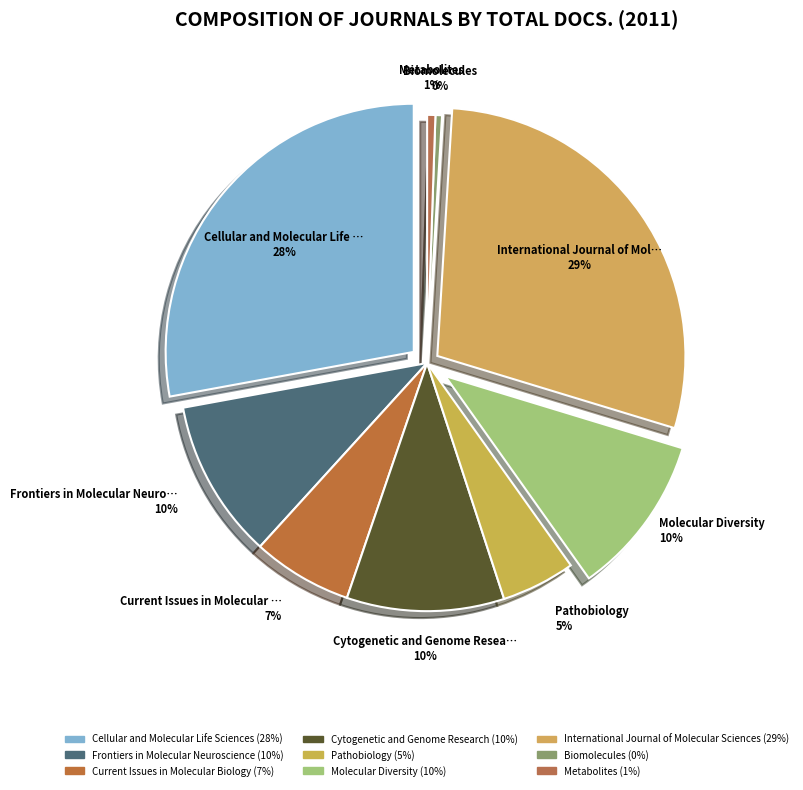

What percentage is NOT represented by Current Issues in Molecular Biology?

93.5%